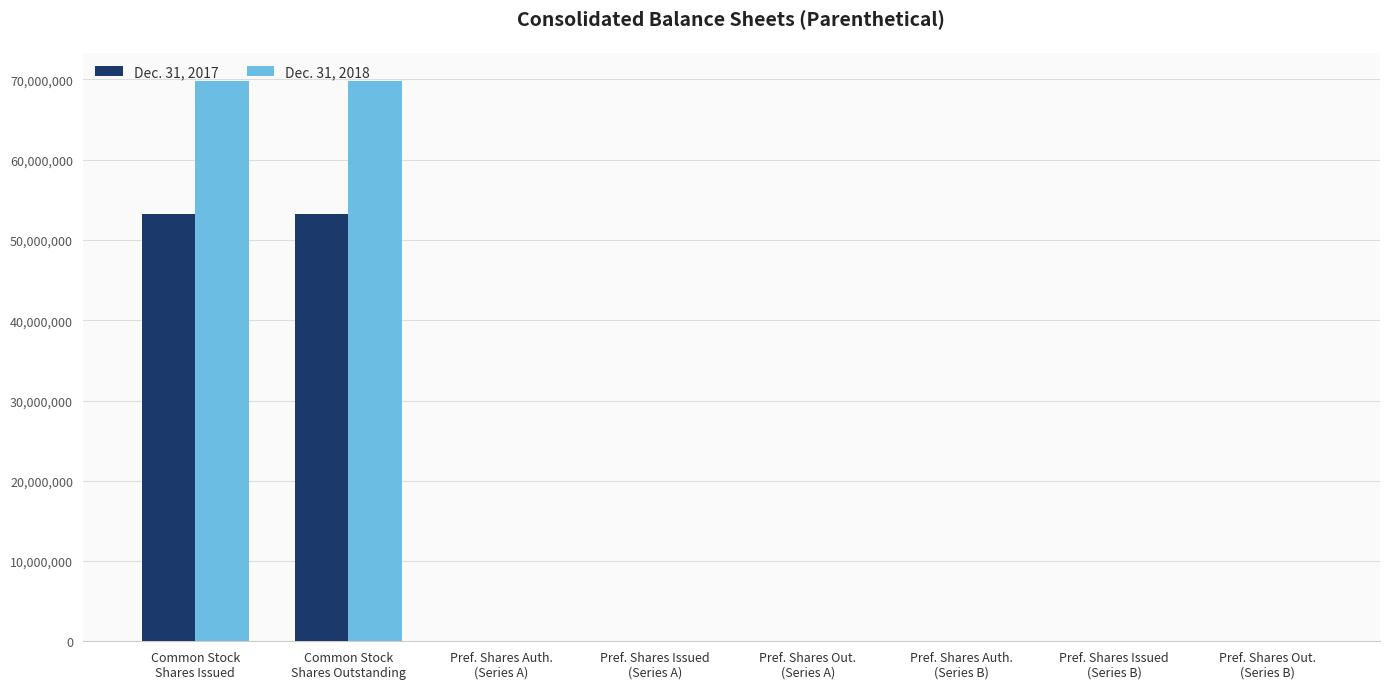

Which series has the largest total across all categories?

Dec. 31, 2018